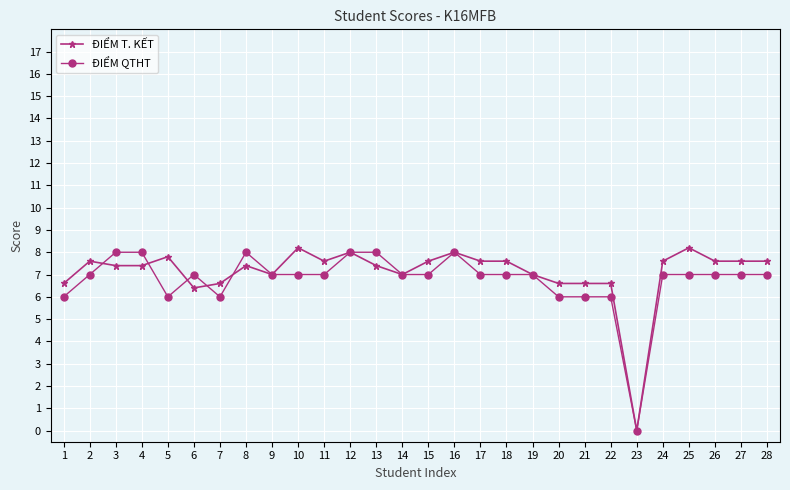

Reading left to right, list all the values displayed in this chart.

ĐIỂM T. KẾT: 1=6.6	2=7.6	3=7.4	4=7.4	5=7.8	6=6.4	7=6.6	8=7.4	9=7.0	10=8.2	11=7.6	12=8.0	13=7.4	14=7.0	15=7.6	16=8.0	17=7.6	18=7.6	19=7.0	20=6.6	21=6.6	22=6.6	23=0.0	24=7.6	25=8.2	26=7.6	27=7.6	28=7.6
ĐIỂM QTHT: 1=6.0	2=7.0	3=8.0	4=8.0	5=6.0	6=7.0	7=6.0	8=8.0	9=7.0	10=7.0	11=7.0	12=8.0	13=8.0	14=7.0	15=7.0	16=8.0	17=7.0	18=7.0	19=7.0	20=6.0	21=6.0	22=6.0	23=0.0	24=7.0	25=7.0	26=7.0	27=7.0	28=7.0